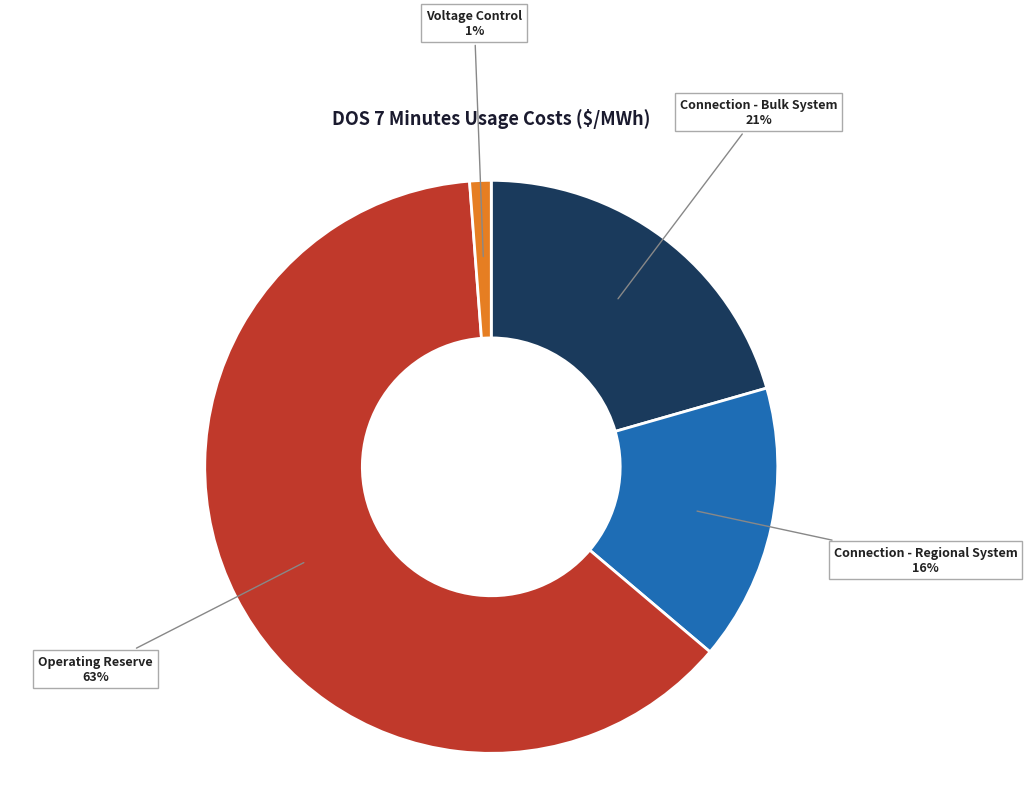

To the nearest percent, what is the average slice percentage?

25%